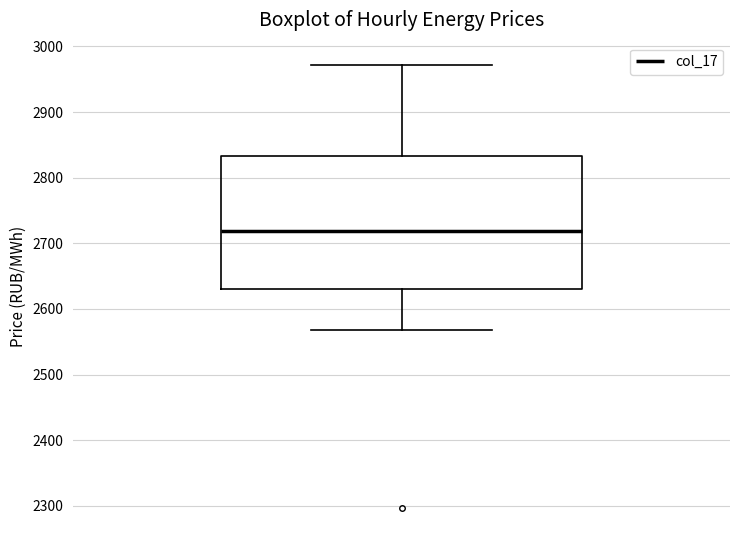

Where does the lower whisker of the box end on the y-axis? The values are not printed on the chart, so give them approximately, as read against the axis.

2570